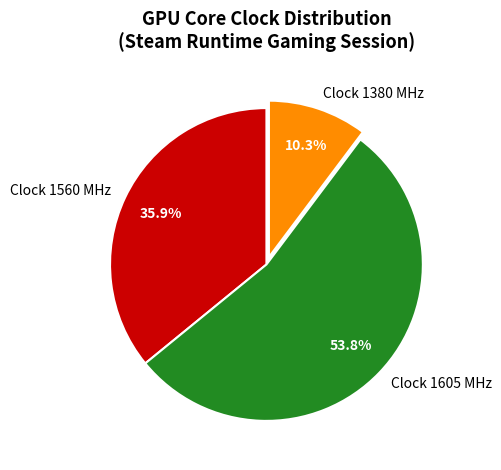

Between Clock 1605 MHz and Clock 1380 MHz, which is larger?

Clock 1605 MHz